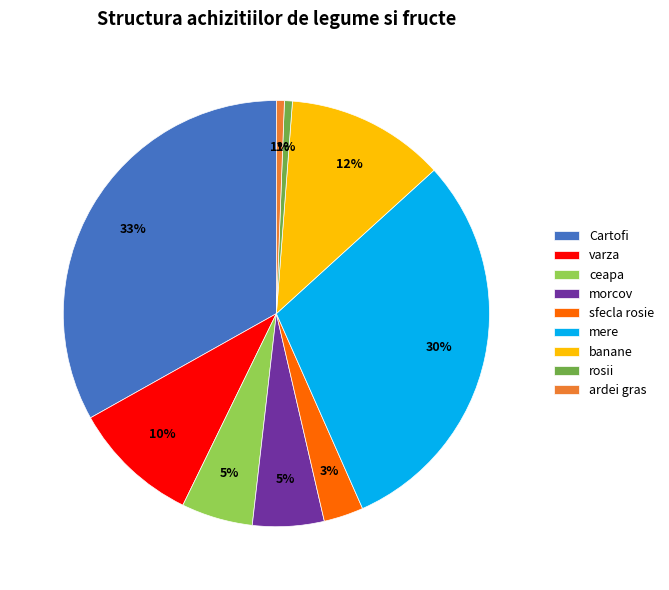

Between varza and mere, which is larger?

mere